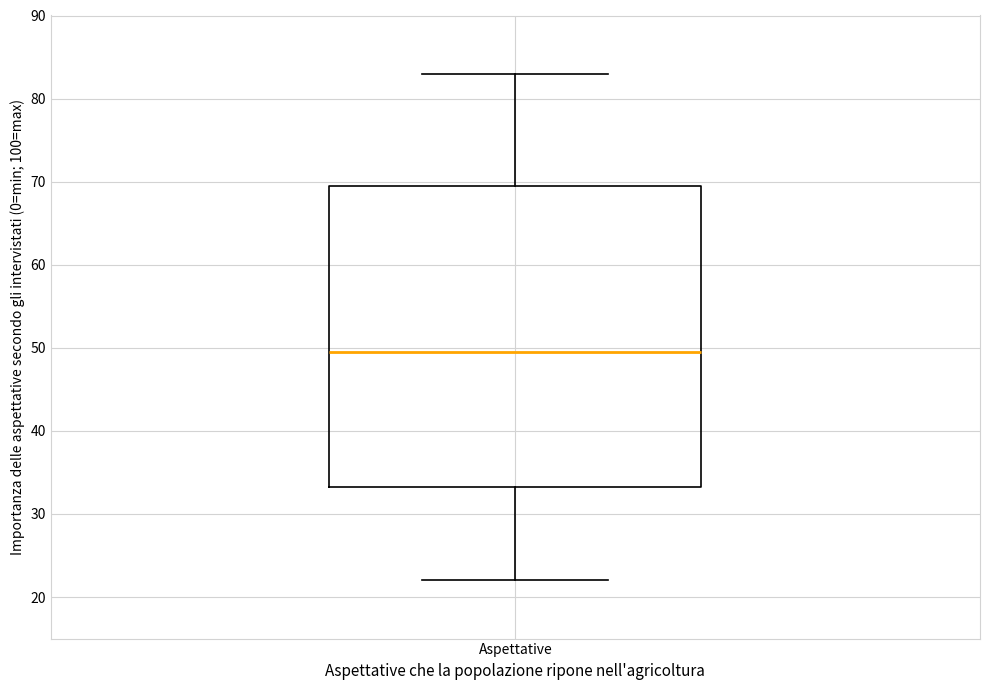

Transcribe this box plot: give where the median line is, the range the box spans, and where the two whiskers end, as read against the y-axis. The values are not printed on the chart, so give them approximately, as read against the axis.

median 50, box 33 to 70, whiskers 22 to 83